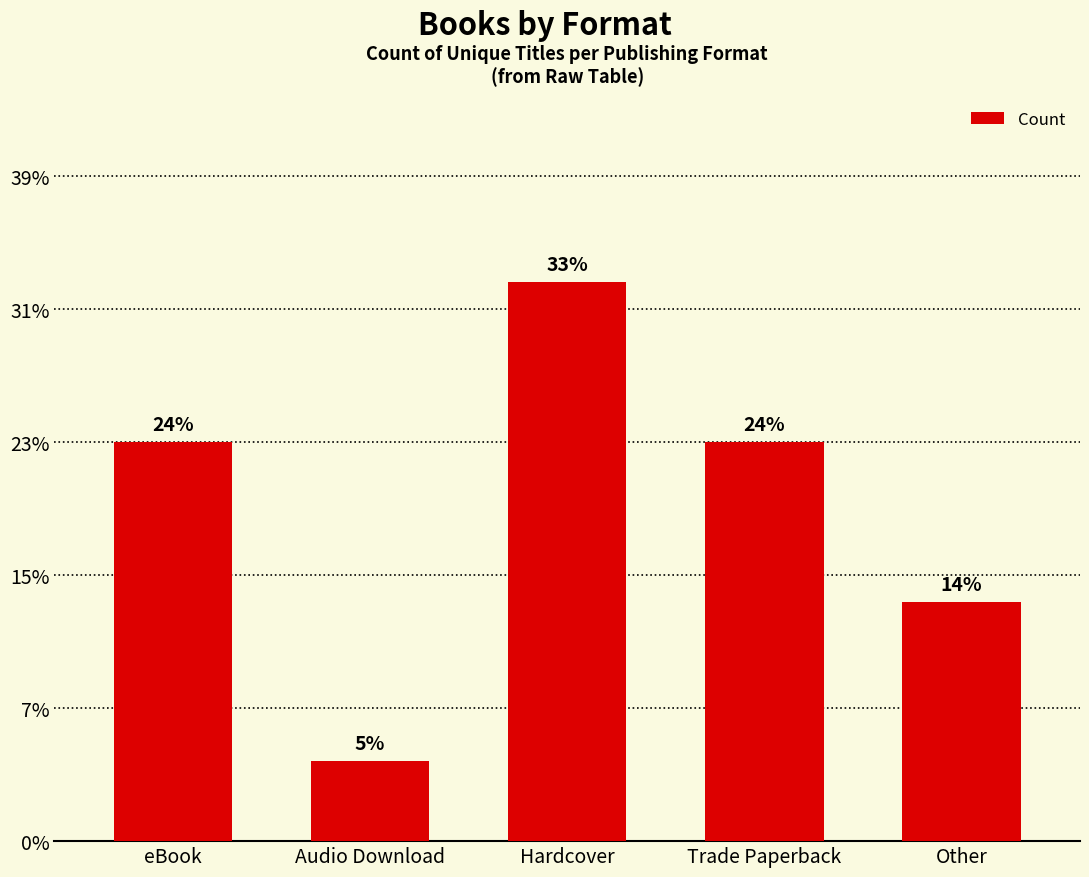

Does the chart contain any negative values?

No